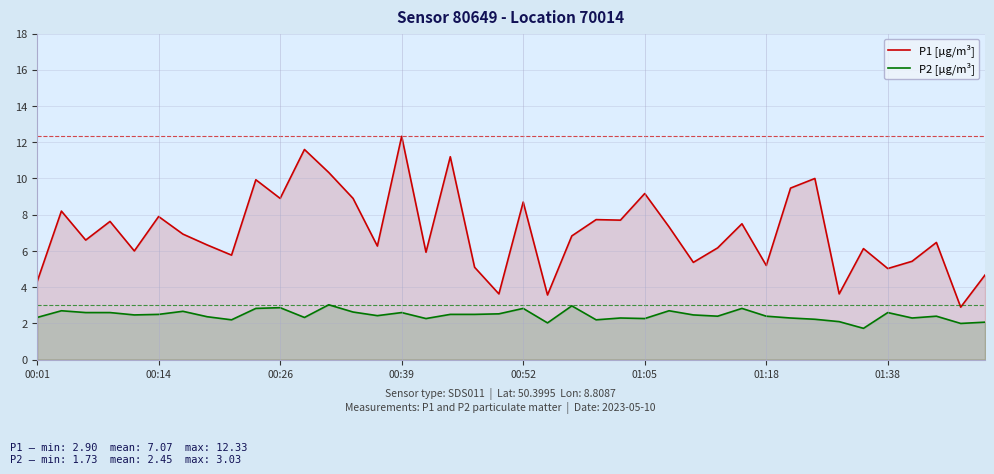

At which category is the sum across all series the highest?

00:39